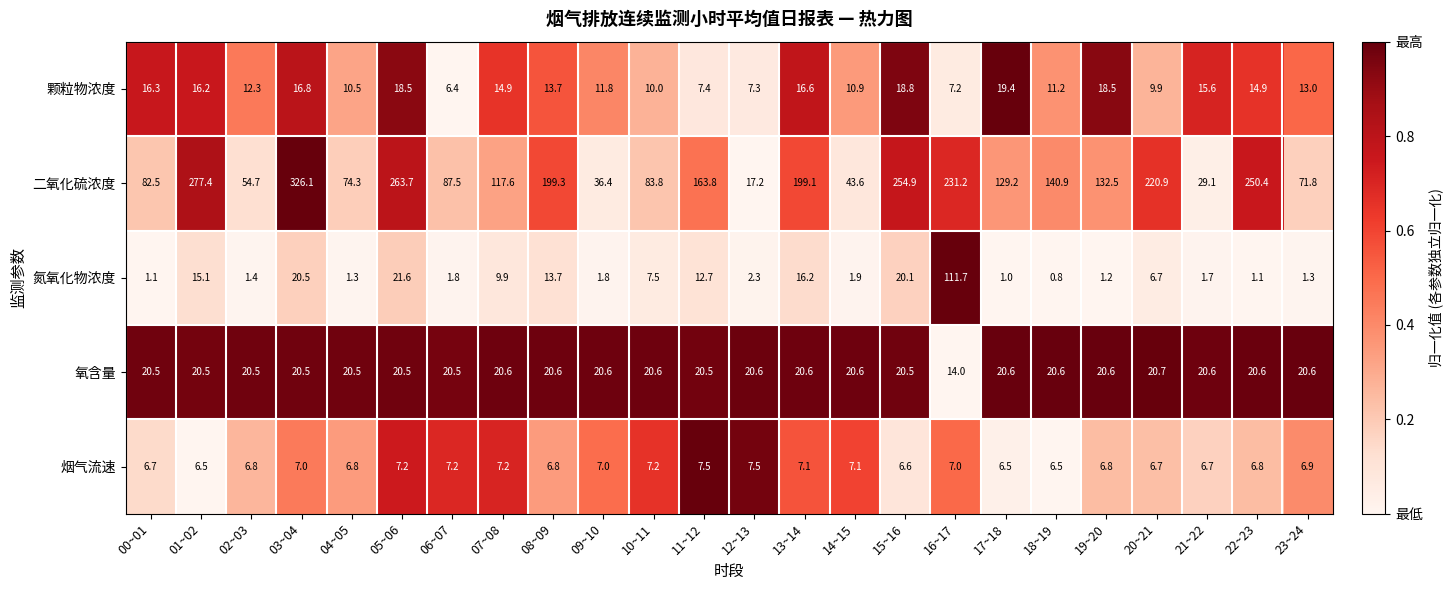

True or false: 烟气流速 has a value of 6.9 at 23~24.

True